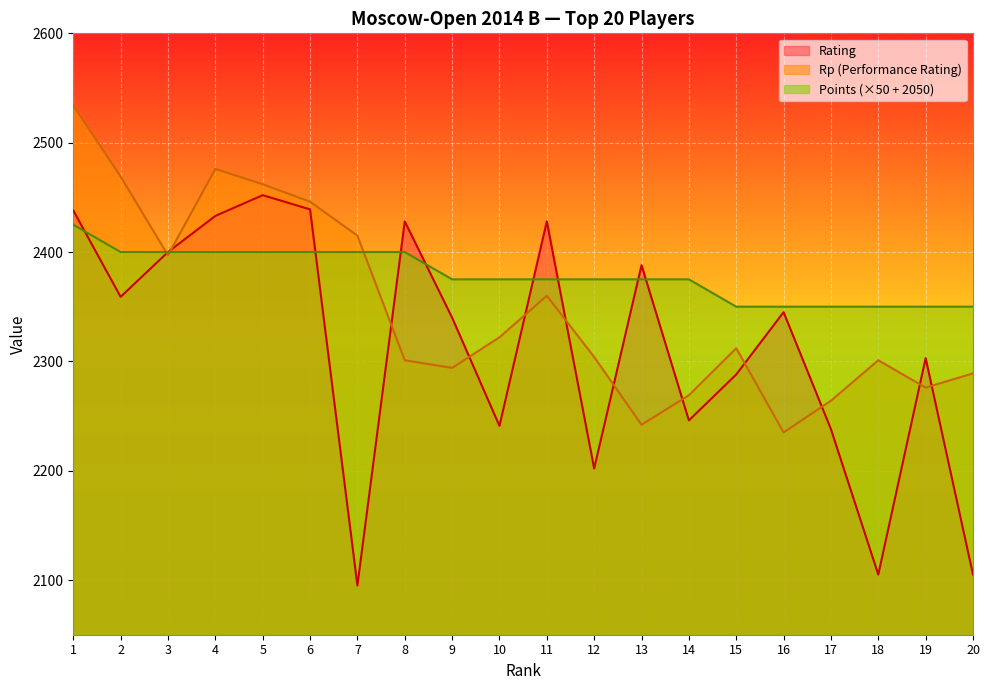

Between 8 and 3, which is larger?

8